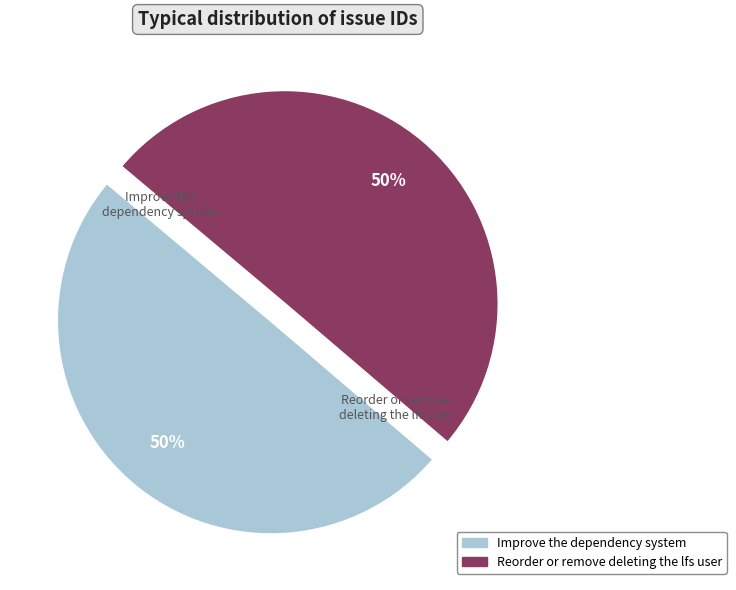

Is it true that Improve the dependency system is 50% of the pie?

True